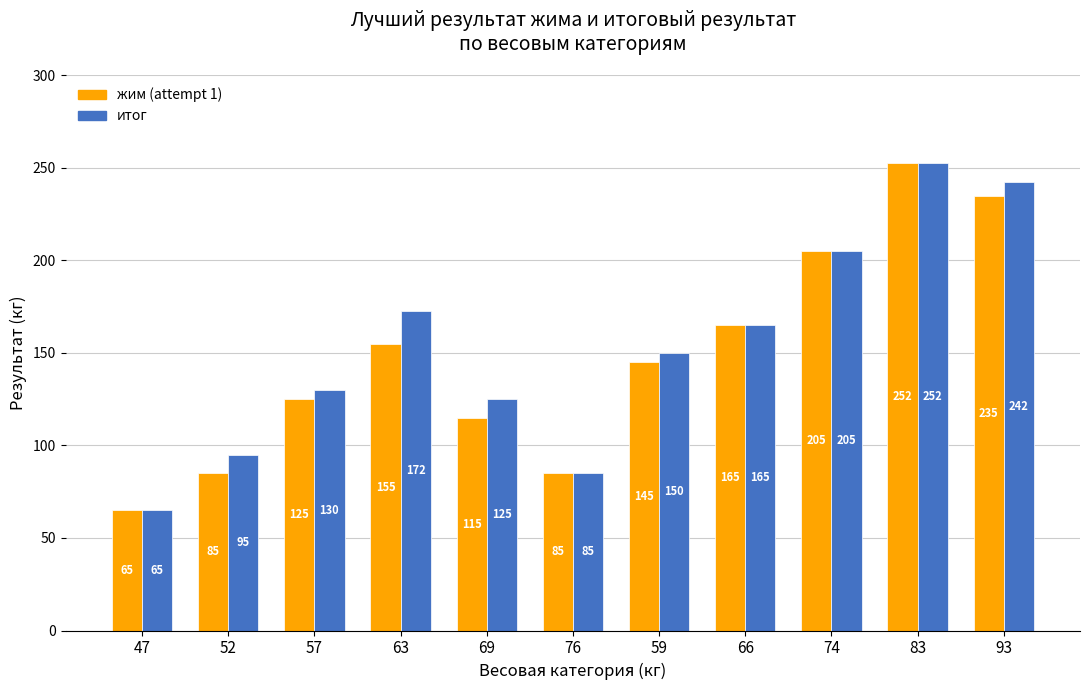

At which category is the sum across all series the highest?

83